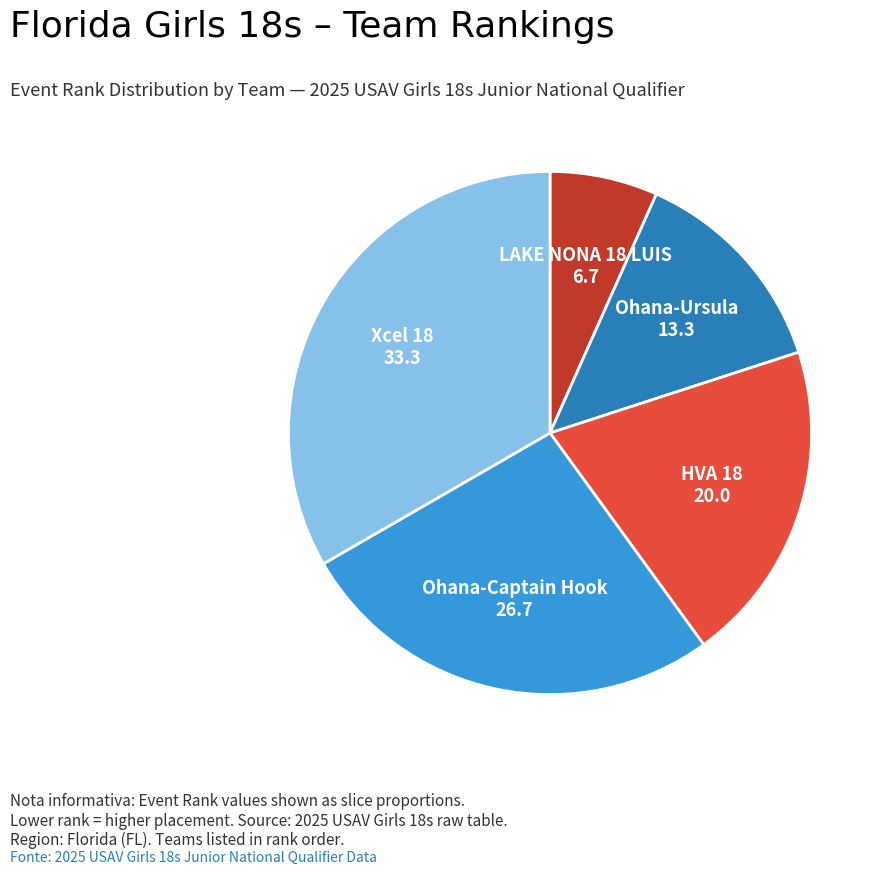

Rank the categories by value from highest to lowest.

Xcel 18, Ohana-Captain Hook, HVA 18, Ohana-Ursula, LAKE NONA 18 LUIS